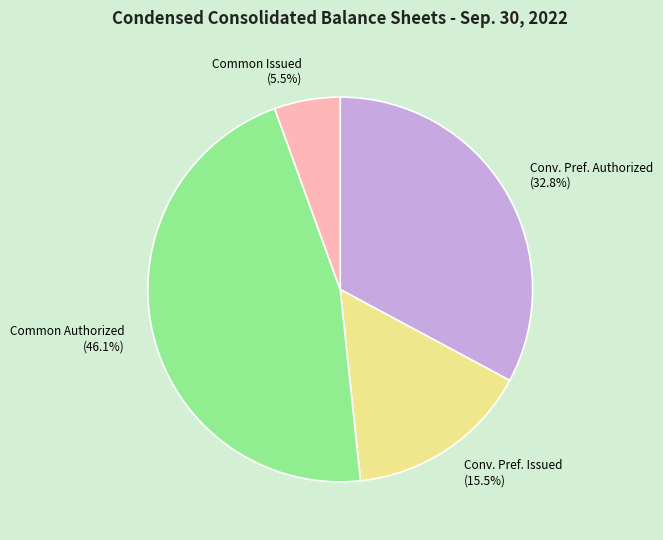

What is the ratio of the value at Conv. Pref. Issued (15.5%) to the value at Common Authorized (46.1%)?

0.3